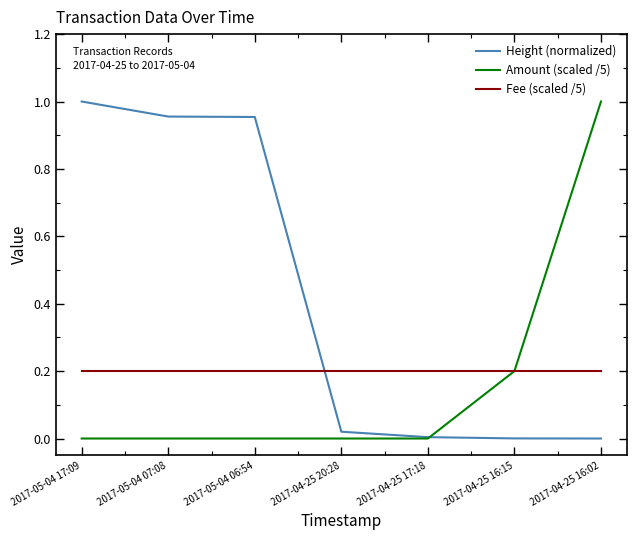

Between which two adjacent categories do Height (normalized) and Fee (scaled /5) first intersect?

2017-05-04 06:54 and 2017-04-25 20:28